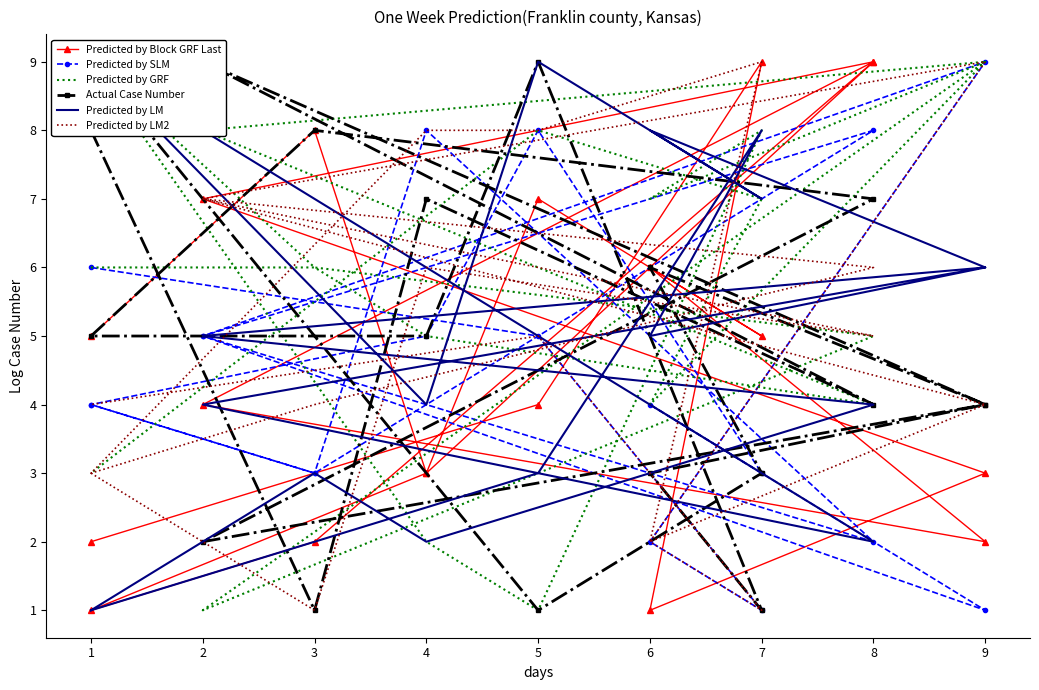

At which label is Predicted by GRF closest to 5?

4